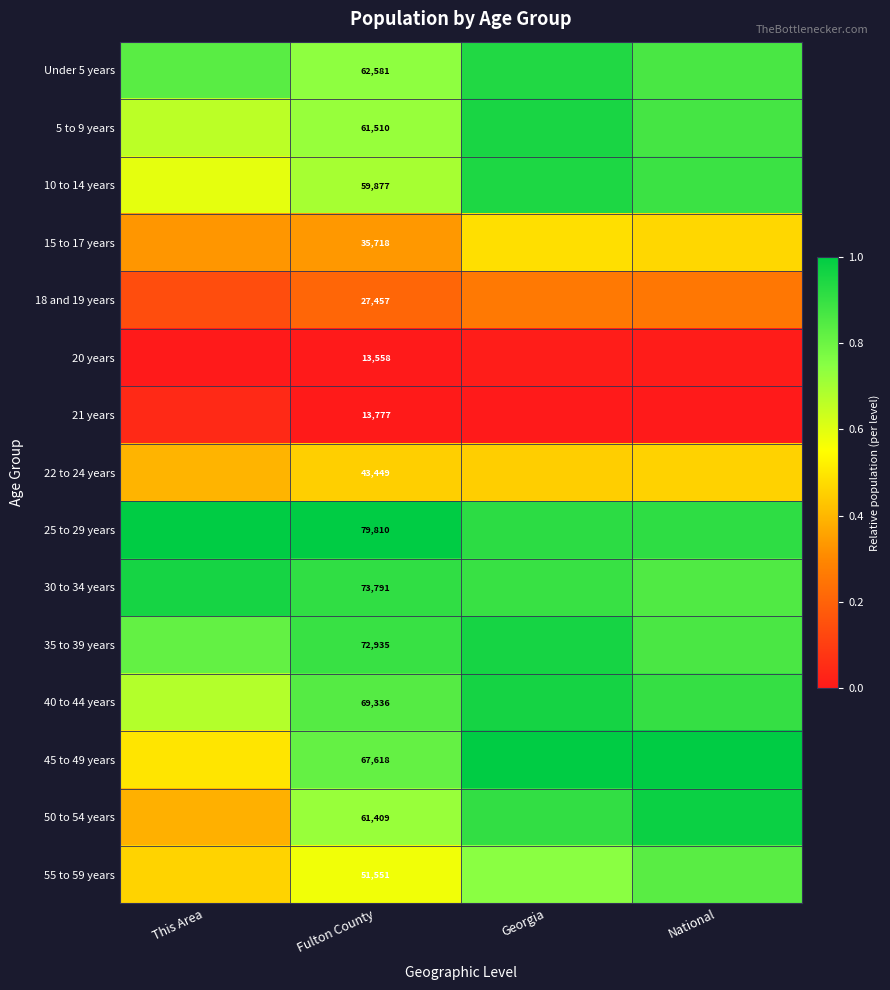

At how many categories does at least one series exceed 0?

4